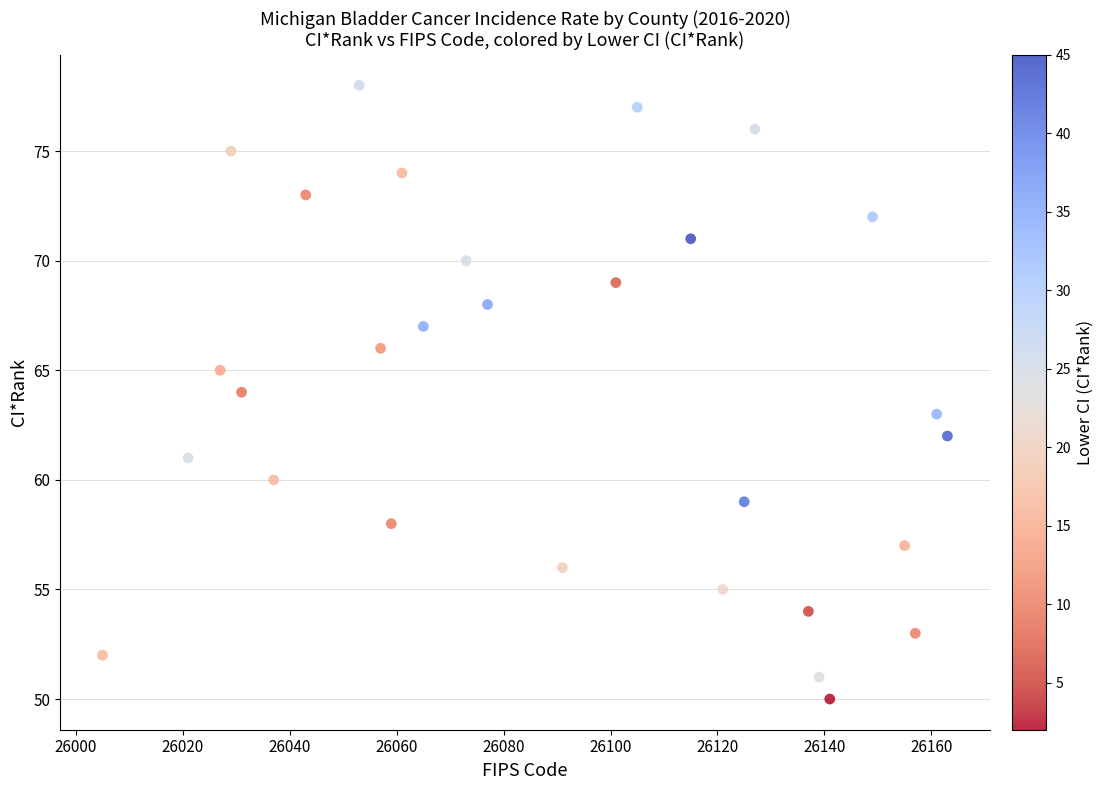

What is the range of X values (max minus min)?

158